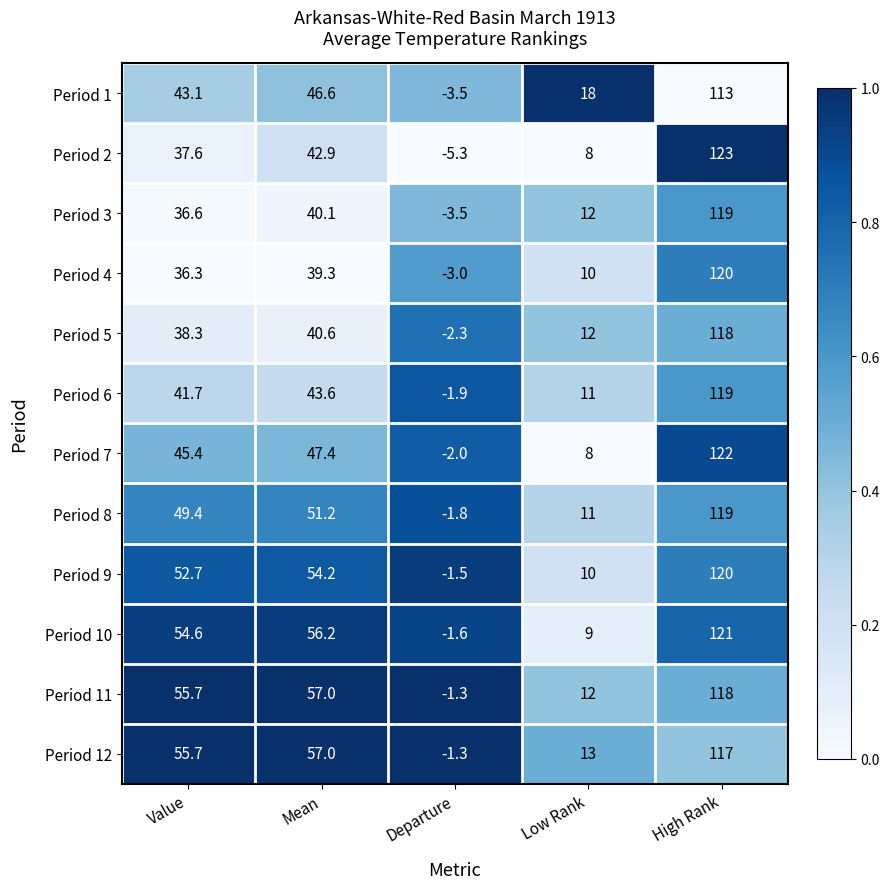

Is the value of Period 5 at Low Rank greater than the value of Period 6 at Mean?

No